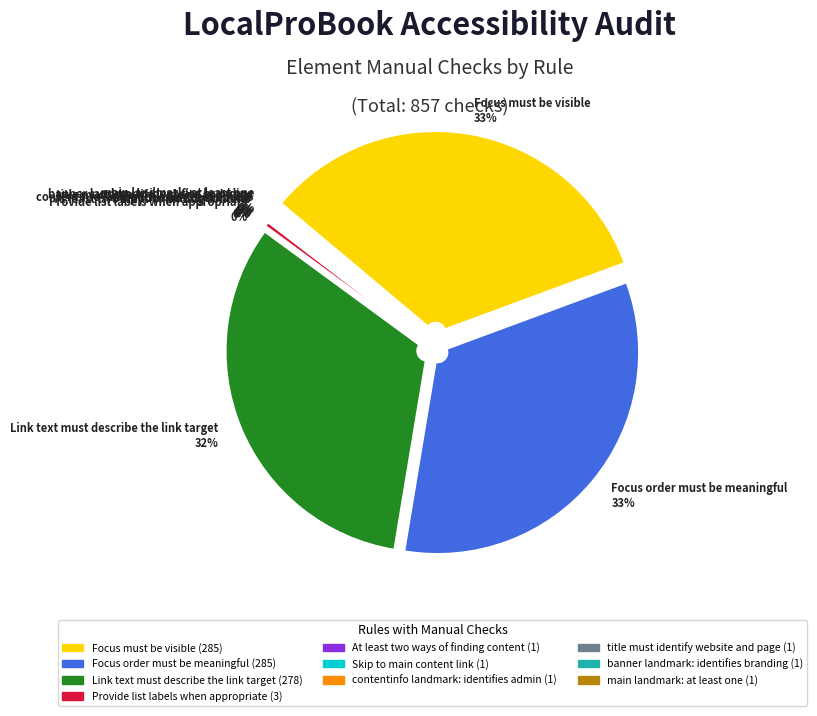

True or false: Provide list labels when appropriate accounts for 0% of the total.

True